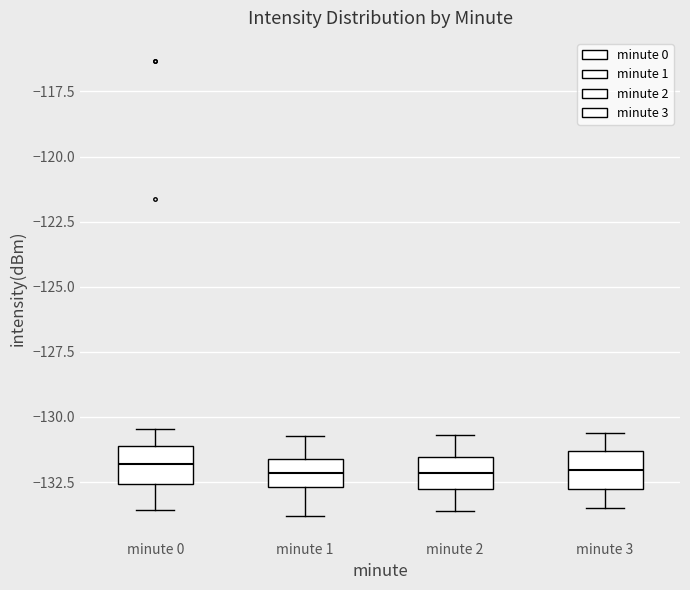

Reading left to right, read every box against the y-axis: the position of its median line, the range the box covers, and the ends of its whiskers. The values are not printed on the chart, so give them approximately, as read against the axis.

minute 0: median -132.0, box -132.5 to -131.0, whiskers -133.5 to -130.5
minute 1: median -132.0, box -132.5 to -131.5, whiskers -134.0 to -130.5
minute 2: median -132.0, box -133.0 to -131.5, whiskers -133.5 to -130.5
minute 3: median -132.0, box -133.0 to -131.5, whiskers -133.5 to -130.5